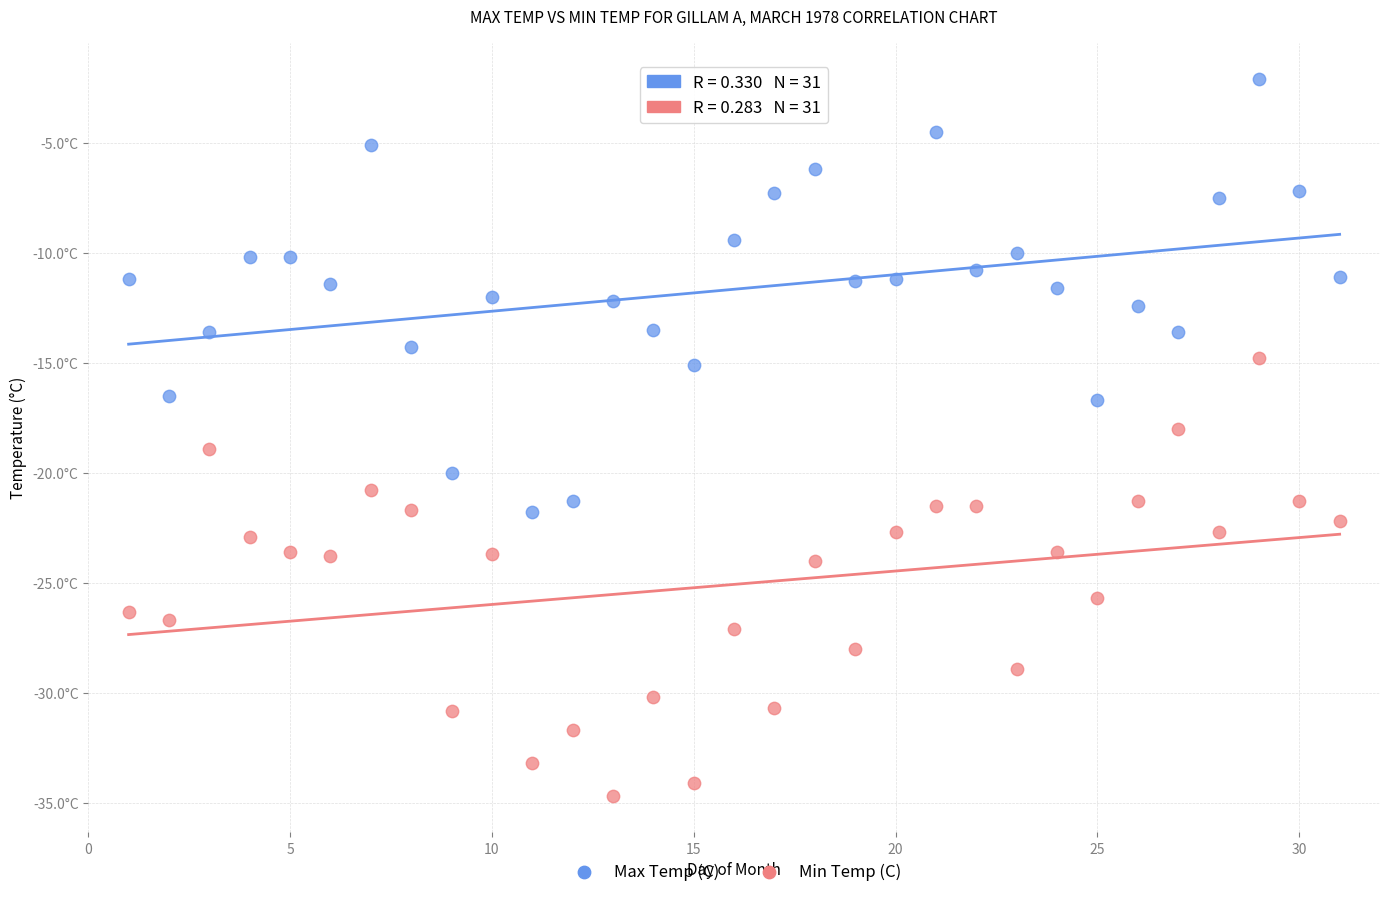

Which series reaches the minimum Y coordinate?

Min Temp (C)